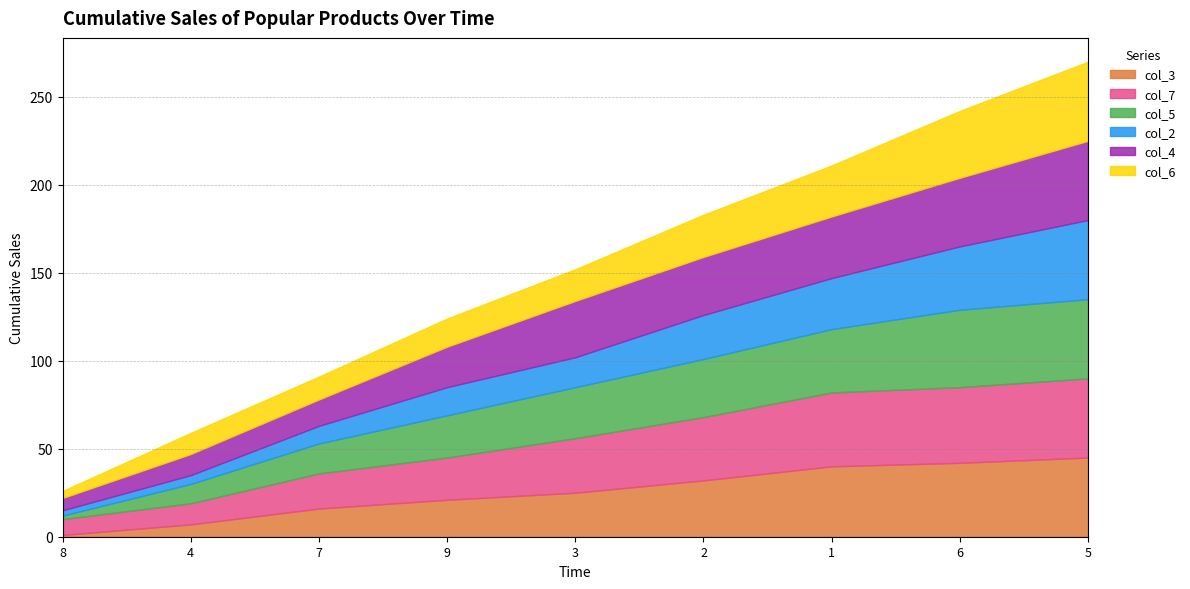

How many categories are shown in the chart?

9